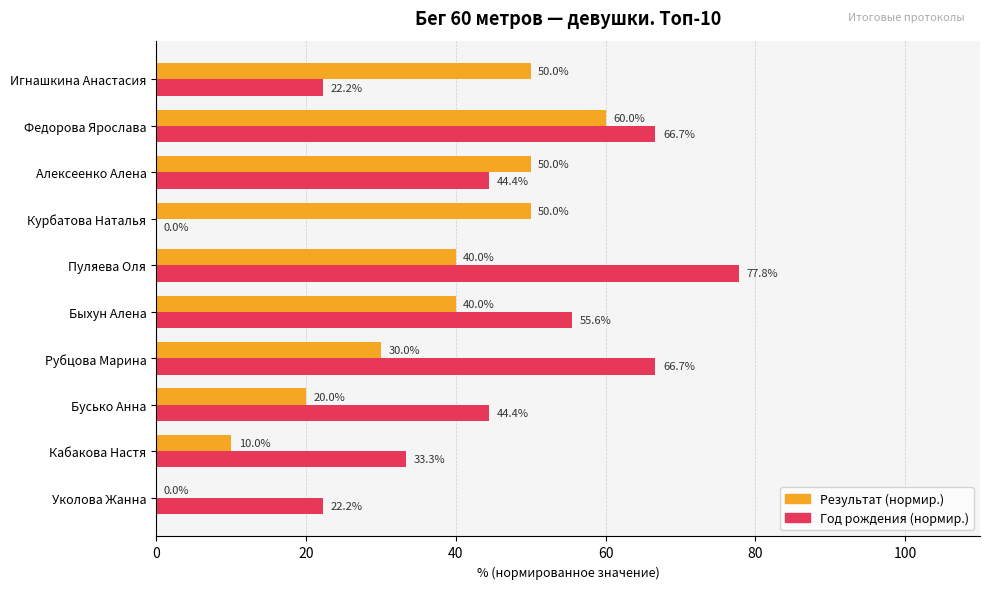

Which series changed the most between Пуляева Оля and Федорова Ярослава?

Результат (нормир.)